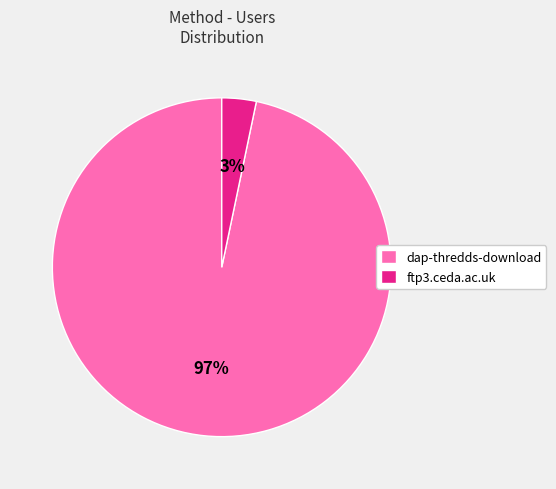

To the nearest percent, what is the average slice percentage?

50%